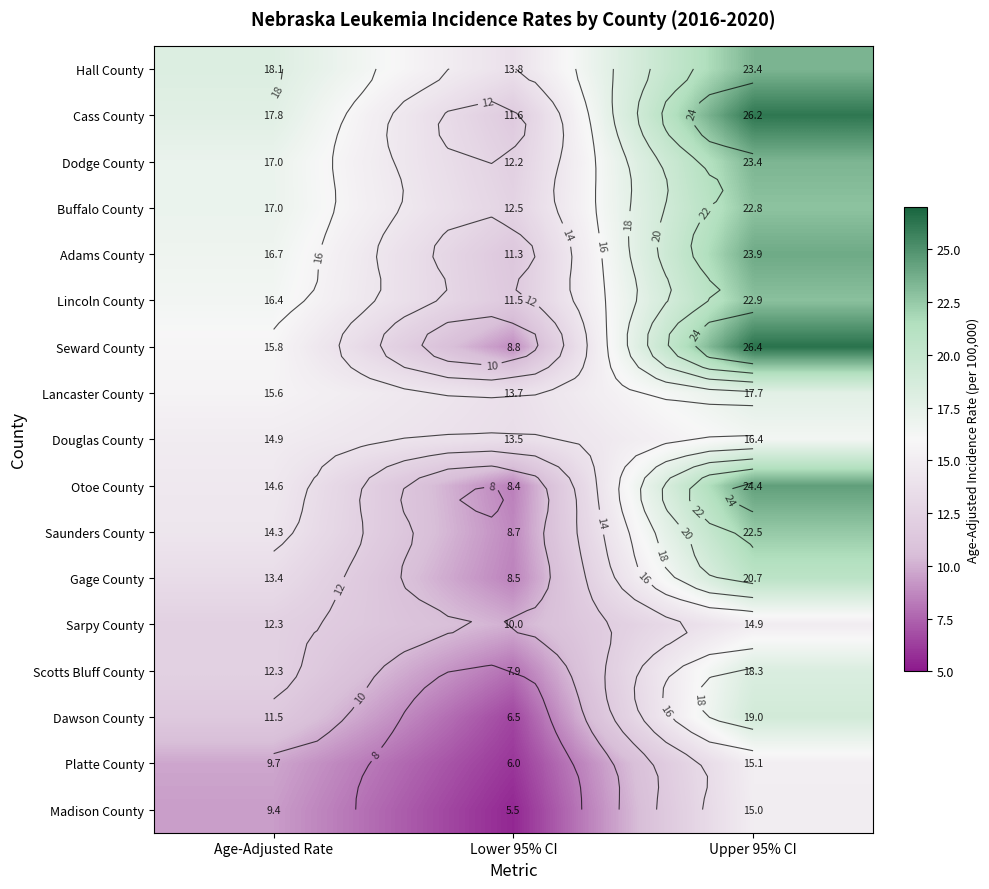

Which series has the largest range (max minus min)?

Seward County